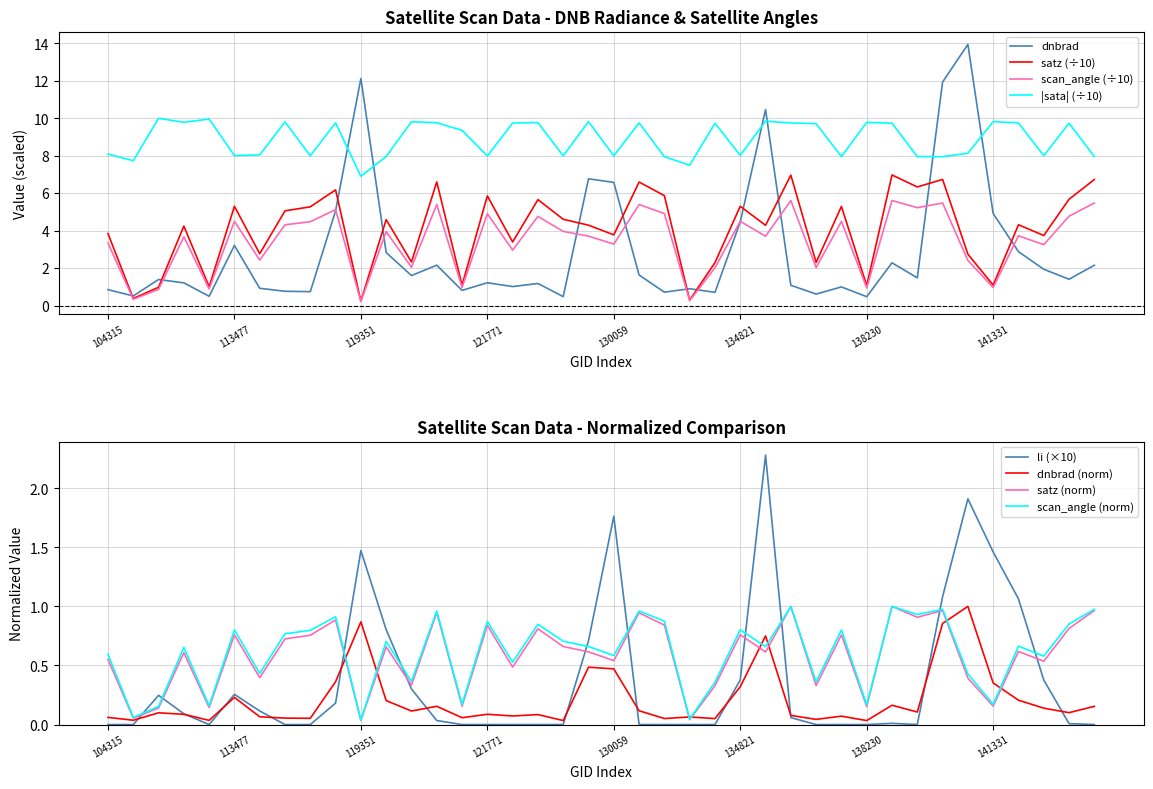

At which label does scan_angle first exceed 3?

104315